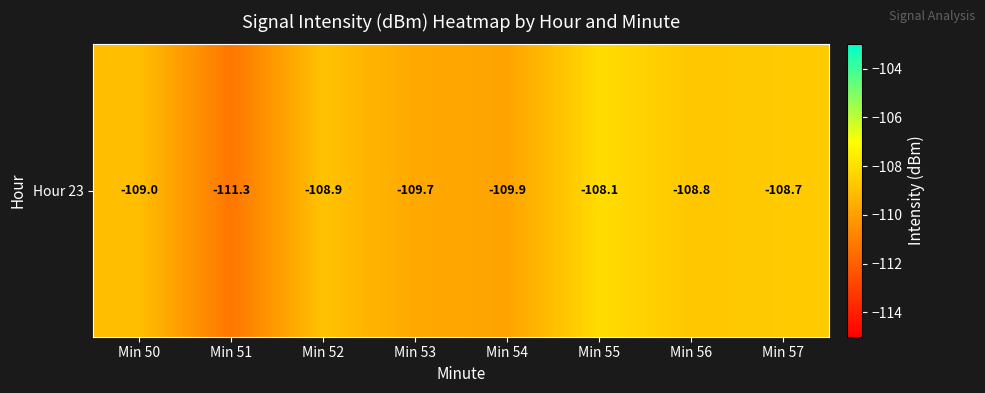

Which has a higher value, Min 52 or Min 53?

Min 52